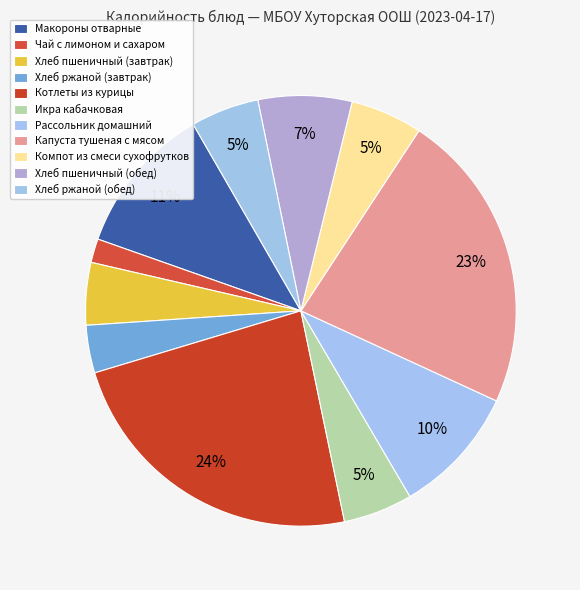

Rank the categories by value from highest to lowest.

Котлеты из курицы, Капуста тушеная с мясом, Макороны отварные, Рассольник домашний, Хлеб пшеничный (обед), Компот из смеси сухофрутков, Икра кабачковая, Хлеб ржаной (обед), Хлеб пшеничный (завтрак), Хлеб ржаной (завтрак), Чай с лимоном и сахаром